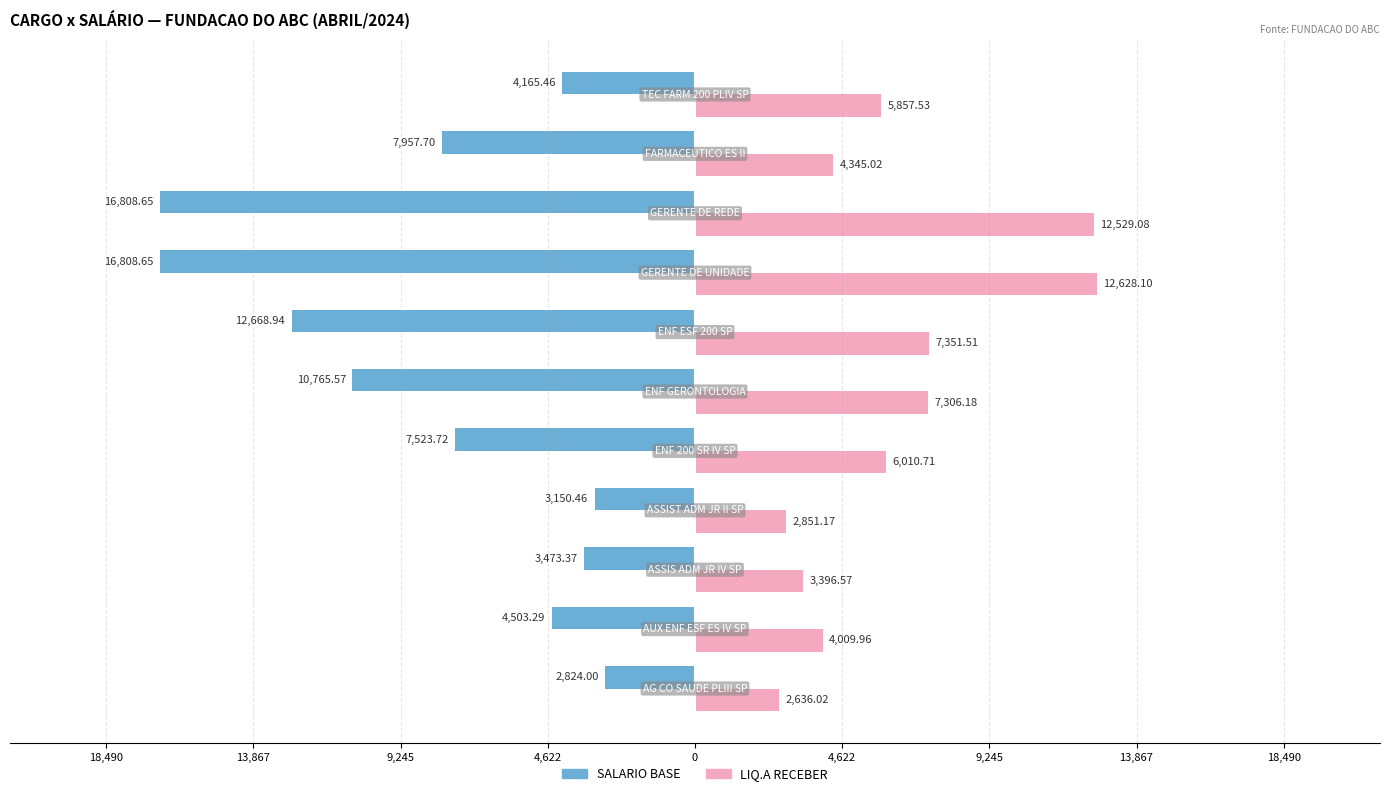

What are all the series names shown in the legend?

SALARIO BASE, LIQ.A RECEBER